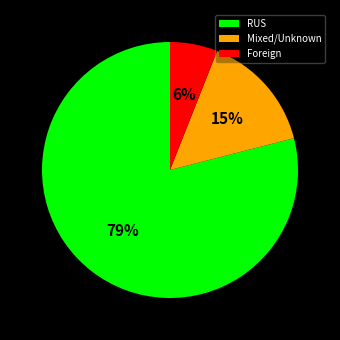

To the nearest percent, what is the average slice percentage?

33%